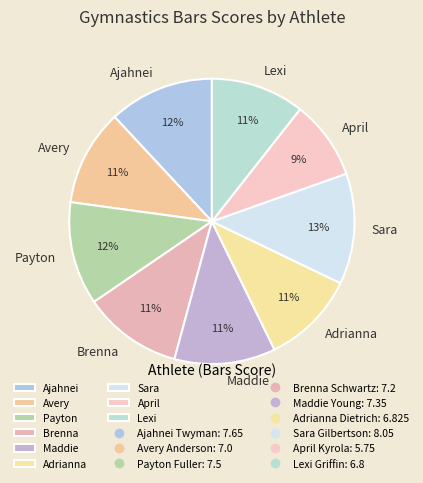

Which category has the smallest portion of the pie?

April